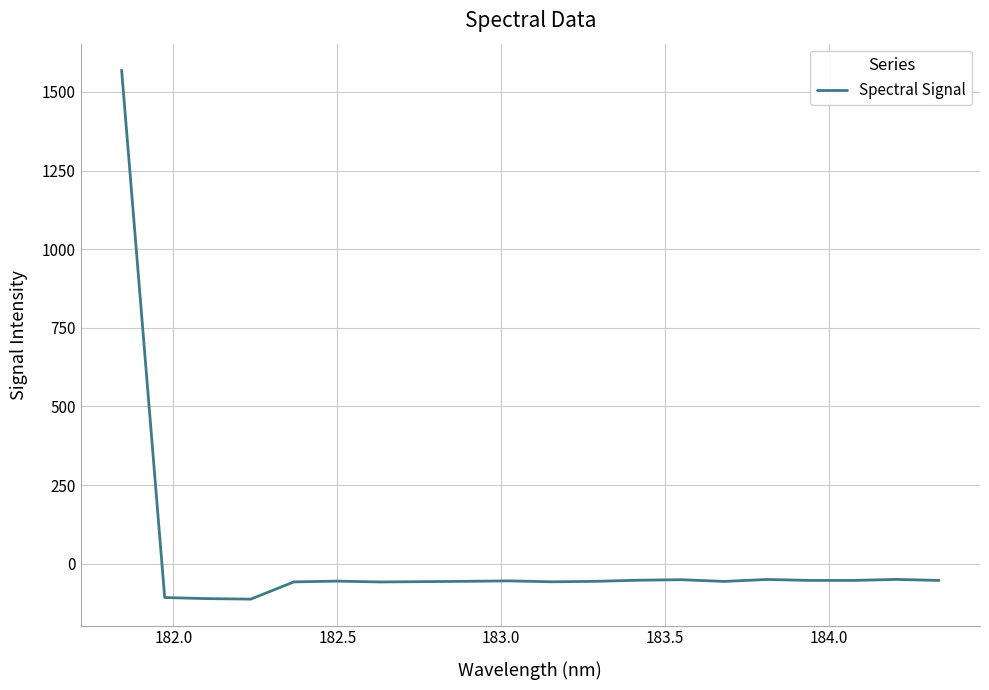

What is the minimum value shown in the chart?

-112.7